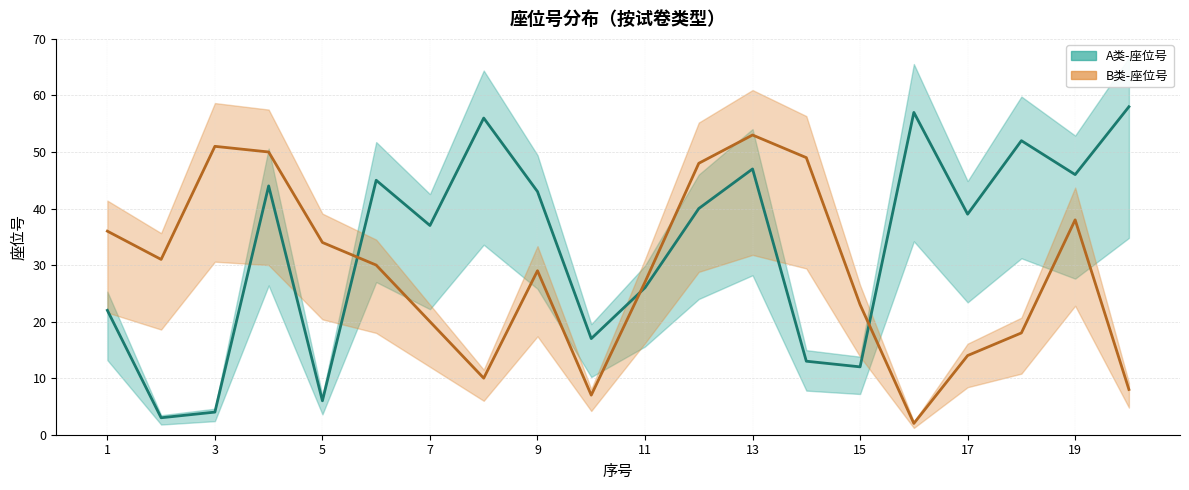

What are all the series names shown in the legend?

A类-座位号, B类-座位号